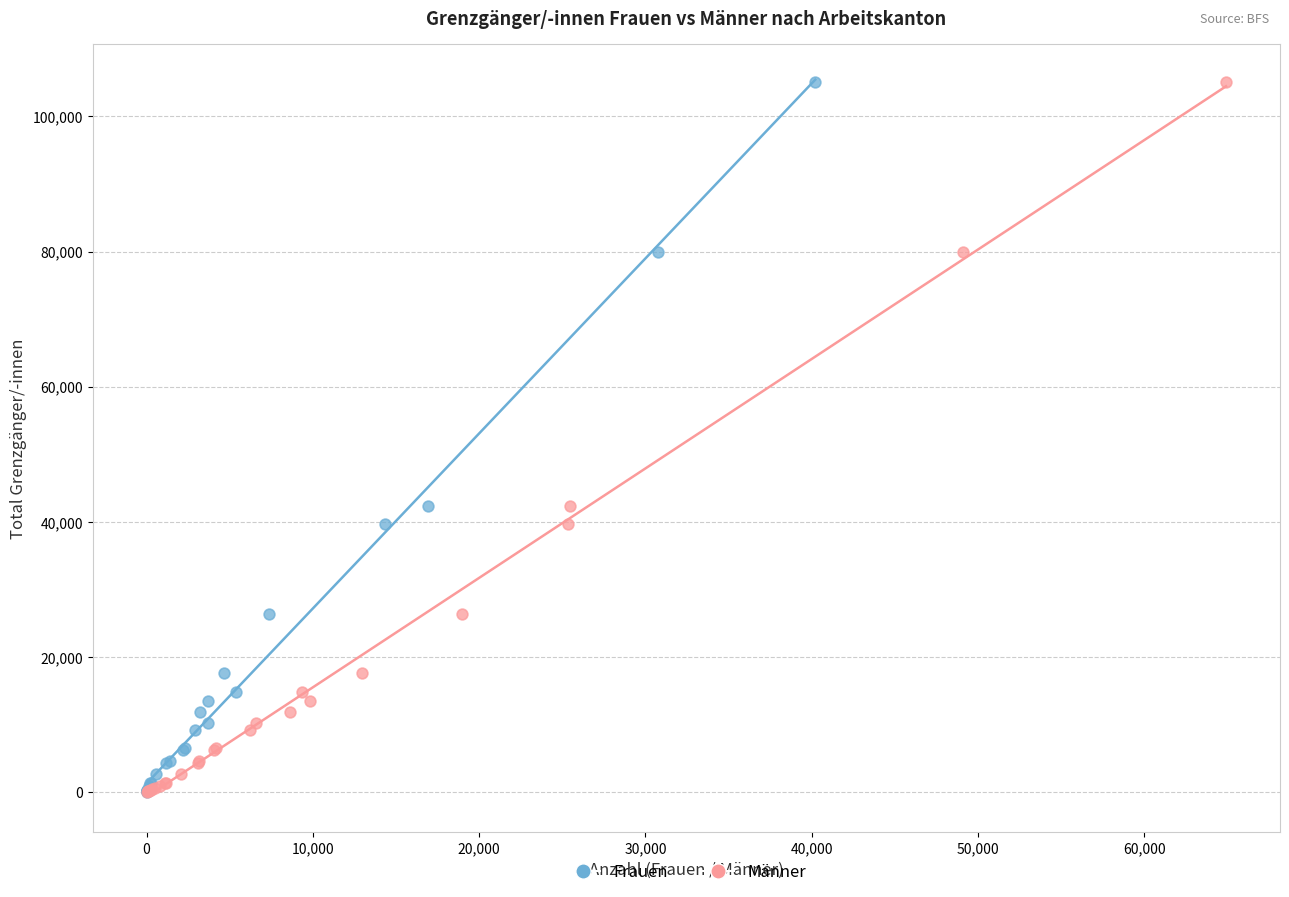

What are all the series names shown in the legend?

Frauen, Männer